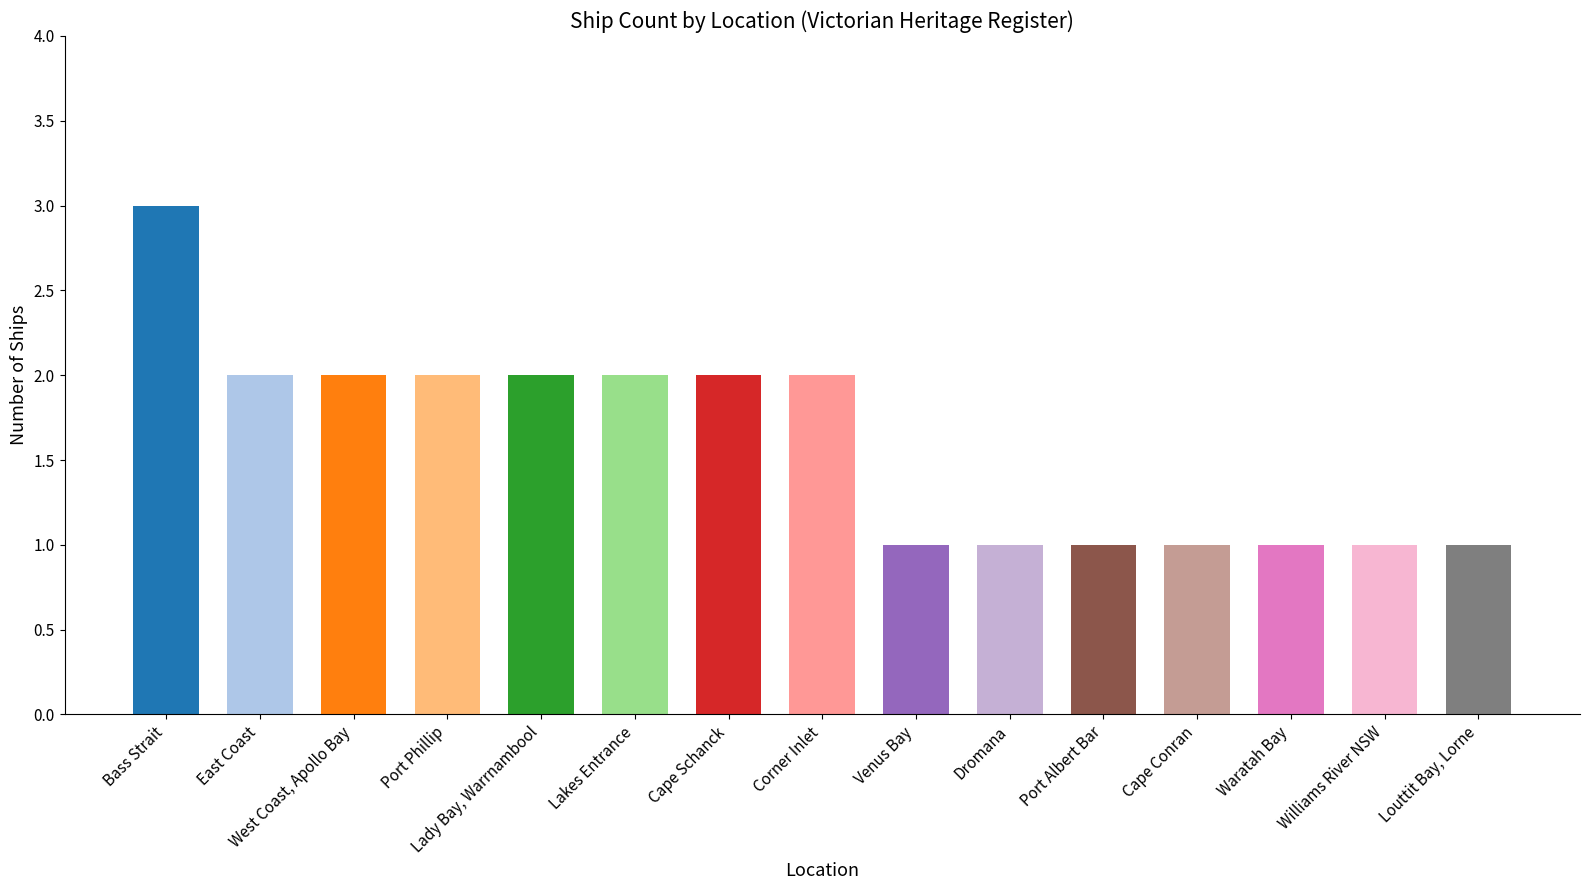

What is the label of the 8th bar from the left?

Corner Inlet